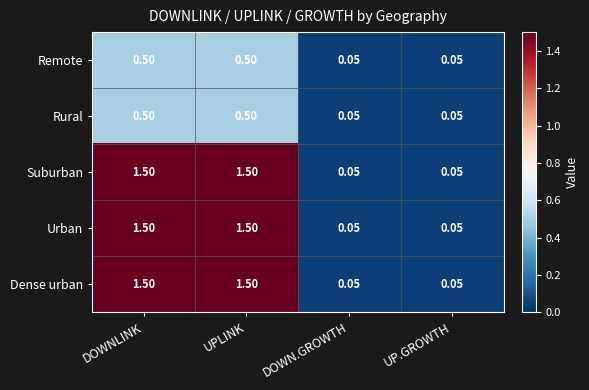

At how many categories does at least one series exceed 1?

2